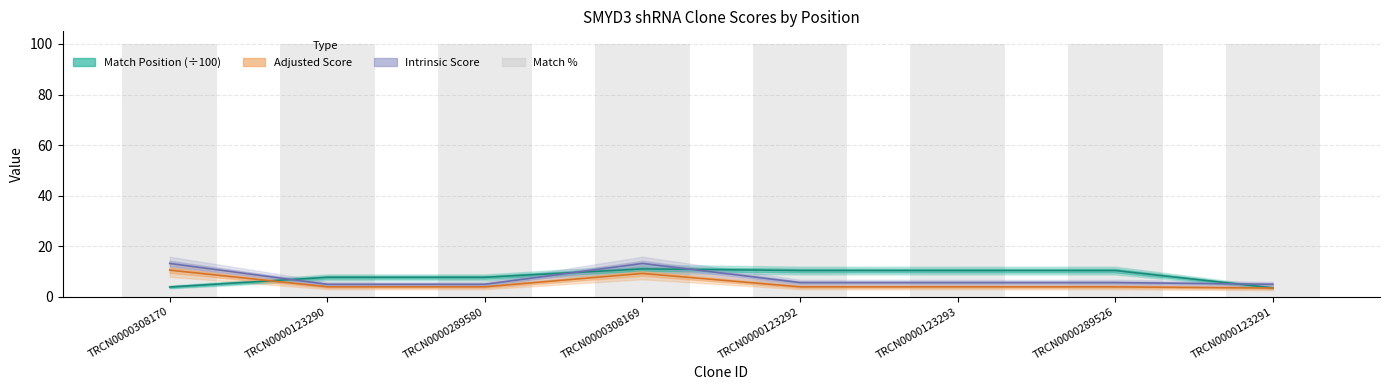

Reading right to left, list all the values displayed in this chart.

Match Position: TRCN0000123291=3.5	TRCN0000289526=10.4	TRCN0000123293=10.4	TRCN0000123292=10.4	TRCN0000308169=11.0	TRCN0000289580=7.7	TRCN0000123290=7.7	TRCN0000308170=3.9
Adjusted Score: TRCN0000123291=3.5	TRCN0000289526=3.9	TRCN0000123293=3.9	TRCN0000123292=3.9	TRCN0000308169=9.2	TRCN0000289580=4.0	TRCN0000123290=4.0	TRCN0000308170=10.6
Intrinsic Score: TRCN0000123291=5.0	TRCN0000289526=5.6	TRCN0000123293=5.6	TRCN0000123292=5.6	TRCN0000308169=13.2	TRCN0000289580=5.0	TRCN0000123290=5.0	TRCN0000308170=13.2